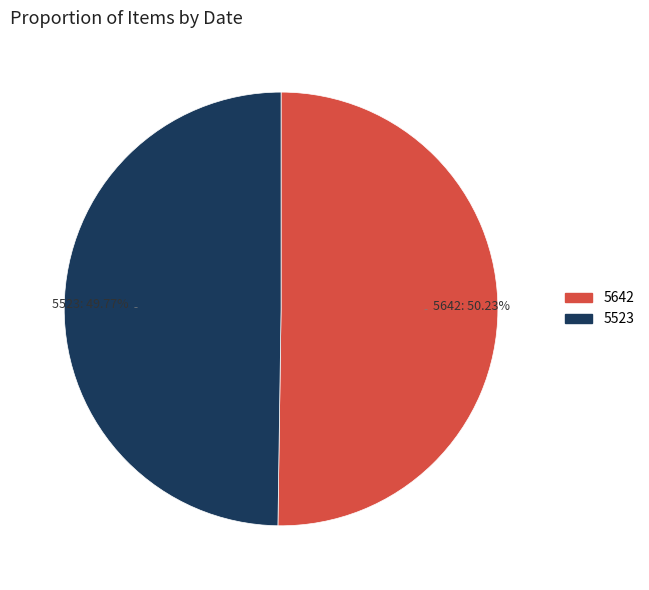

How many slices are in this pie chart?

2